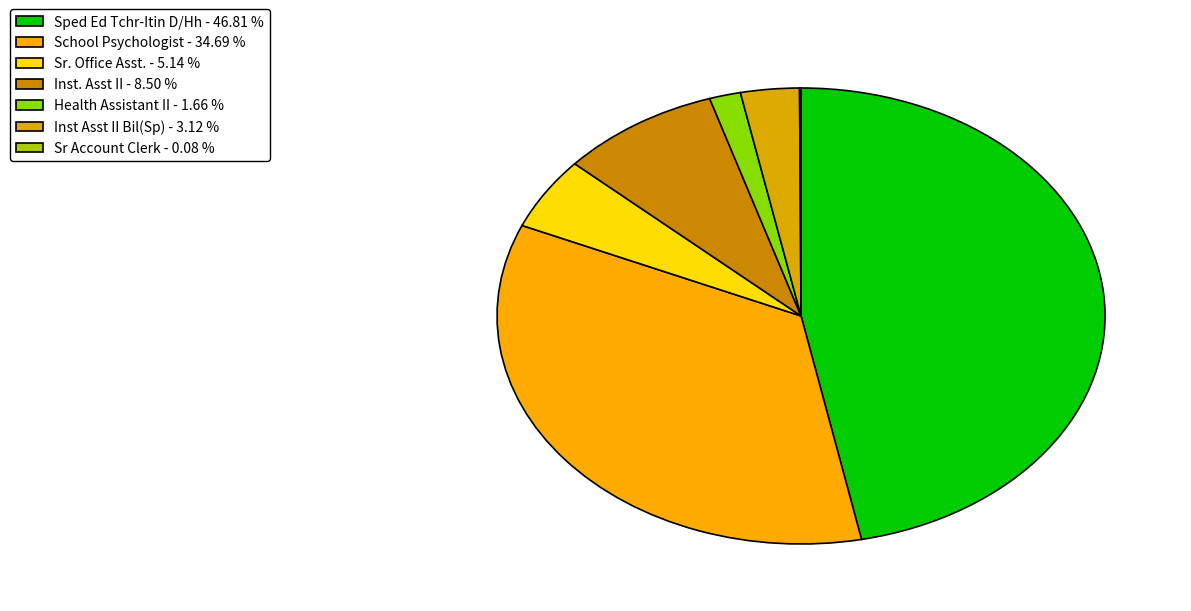

Is there a majority slice in this chart?

No